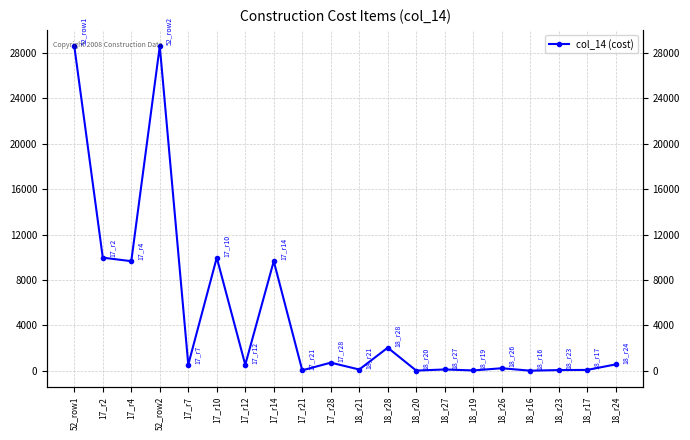

The chart shows a value of 16 at 18_r23. True or false?

False